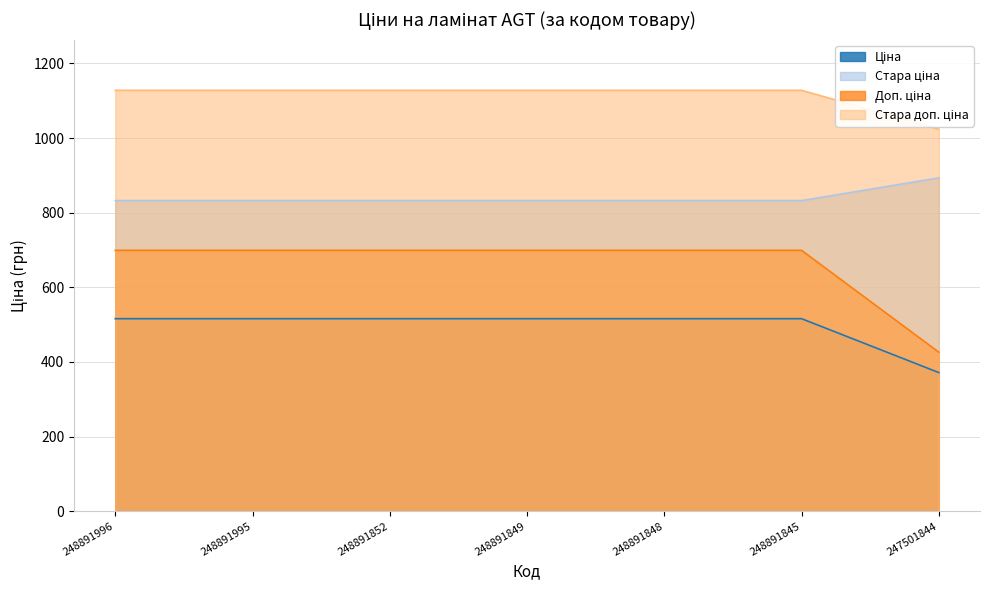

Does the chart have visible grid lines?

Yes